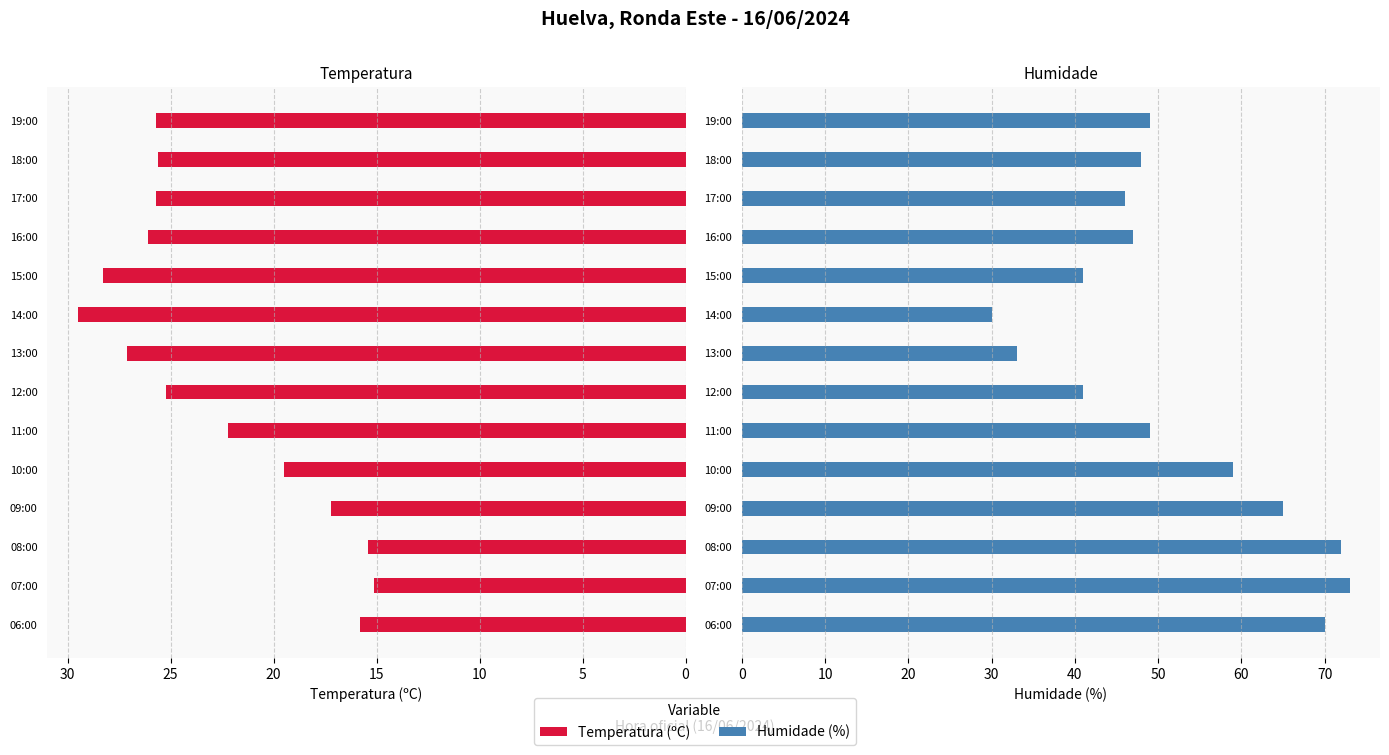

The value of Humidade (%) at 18:00 is 65.2. True or false?

False